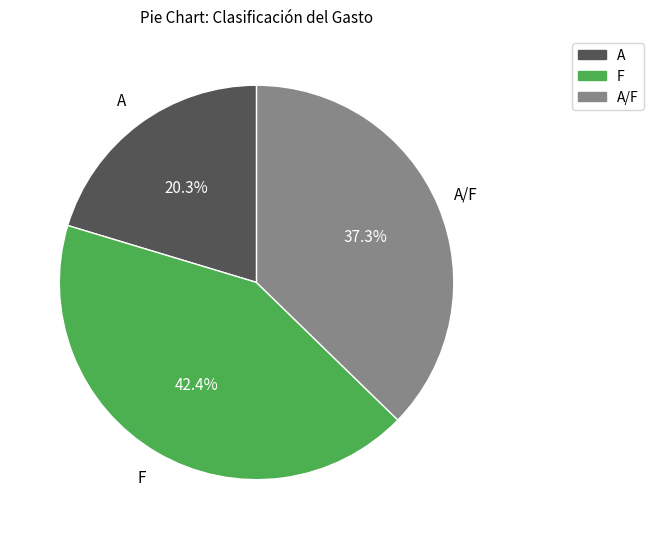

Is there any slice that represents more than half of the pie?

No